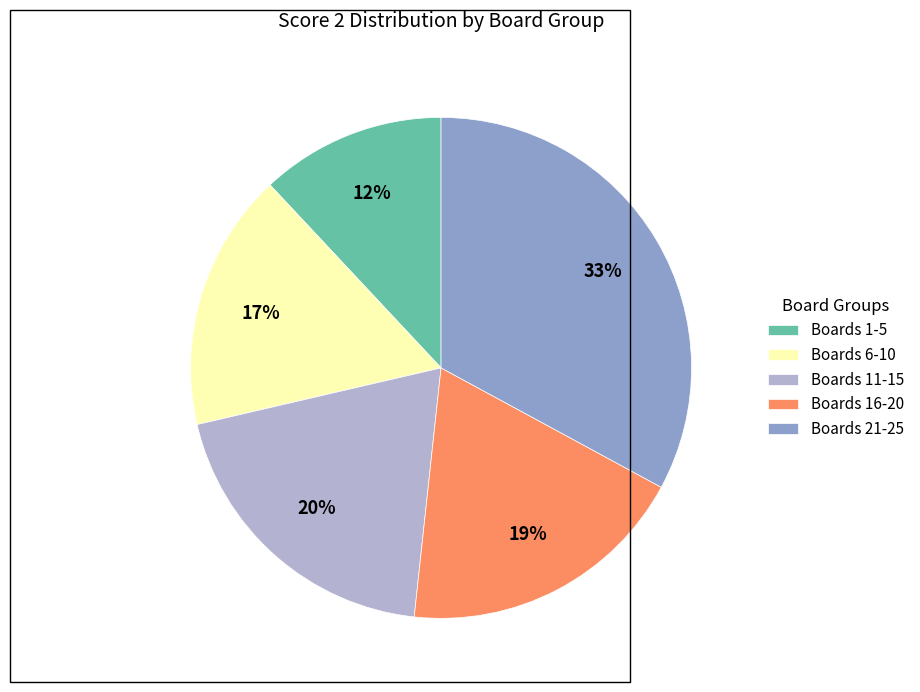

Rank the categories by value from highest to lowest.

Boards 21-25, Boards 11-15, Boards 16-20, Boards 6-10, Boards 1-5